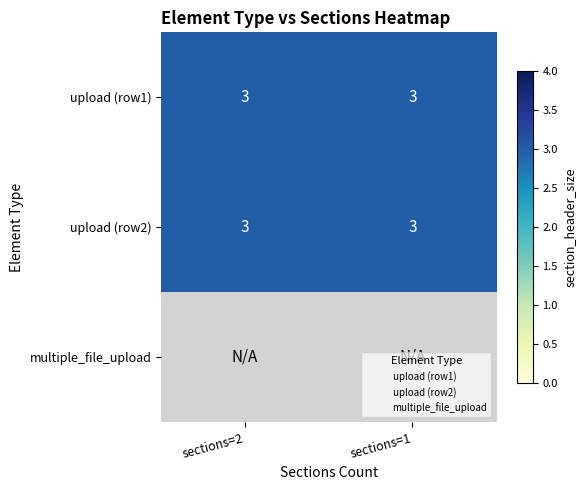

Rank the series by their maximum value, from lowest to highest.

multiple_file_upload, upload_2, upload_1